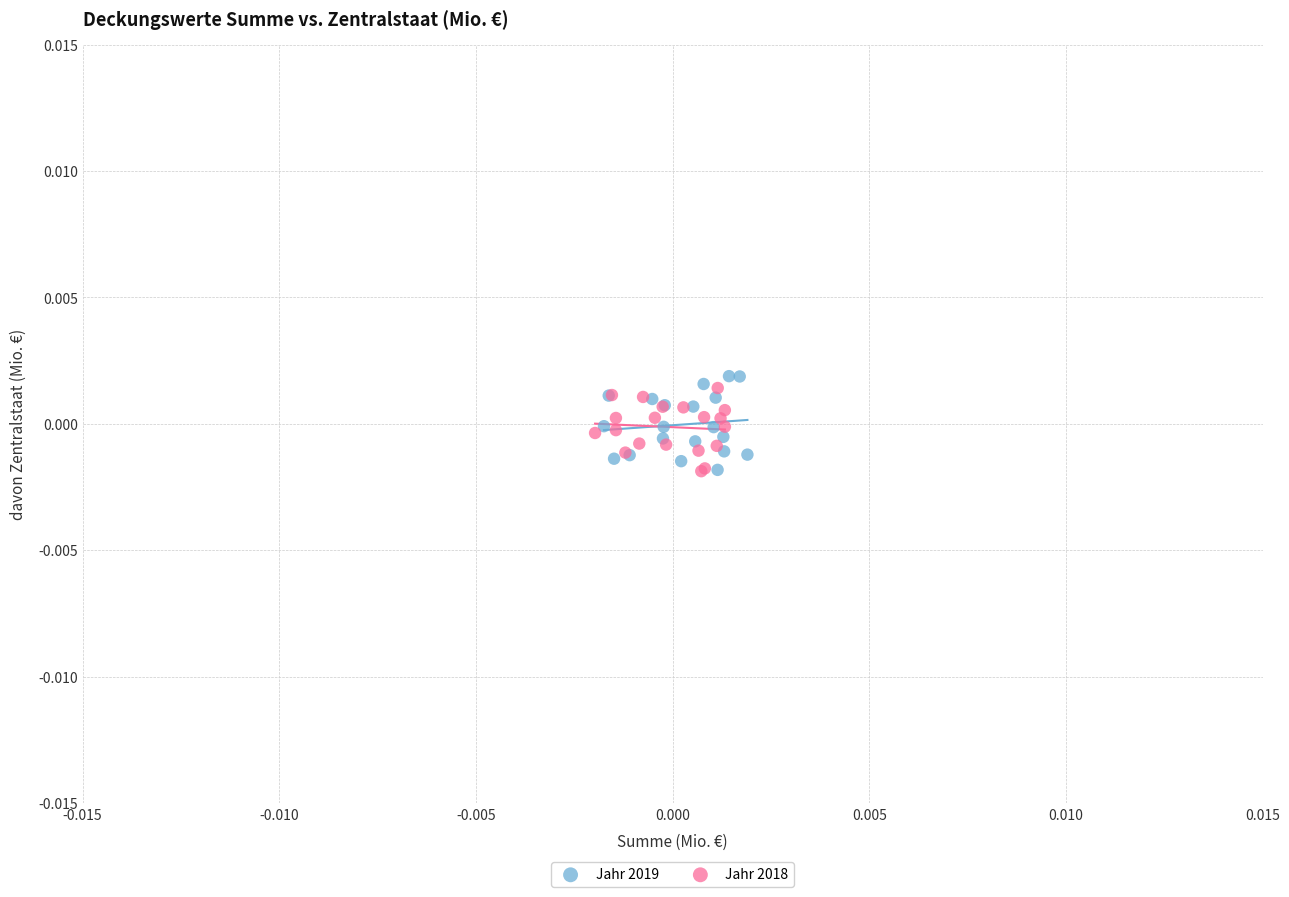

What are all the series names shown in the legend?

Jahr 2019, Jahr 2018